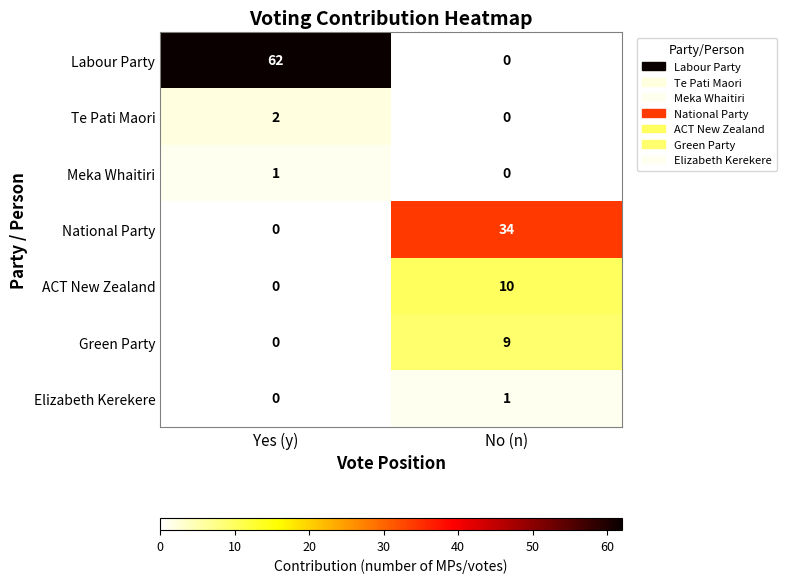

List the labels in order of National Party value, smallest first.

Yes (y), No (n)